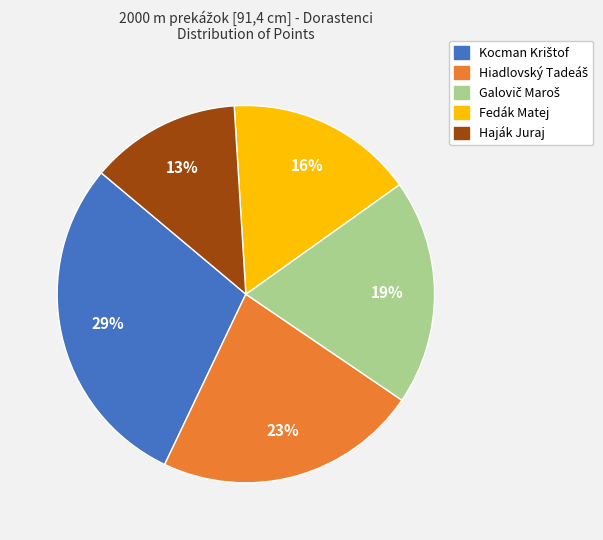

Which slice is the smallest?

Haják Juraj